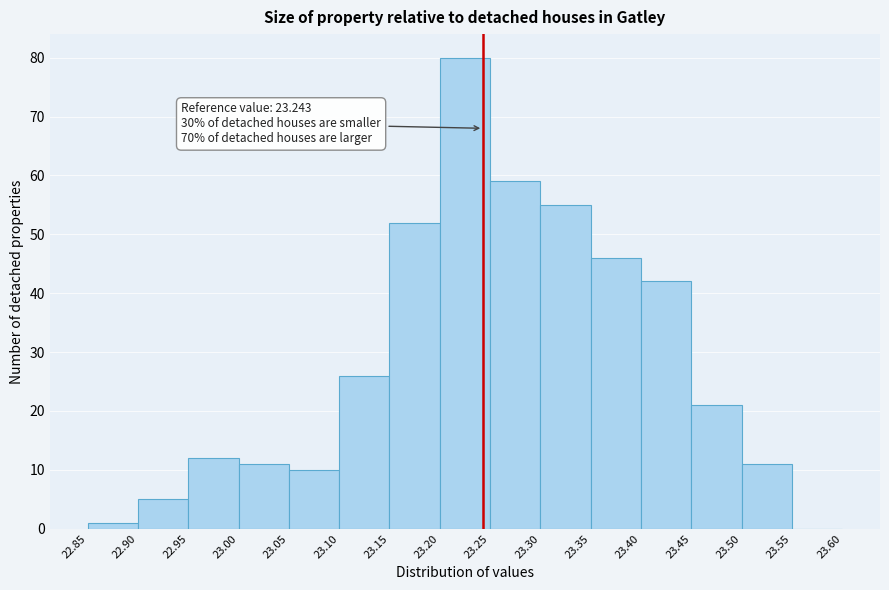

Which range on the x-axis has the tallest bar?

23.20 to 23.25